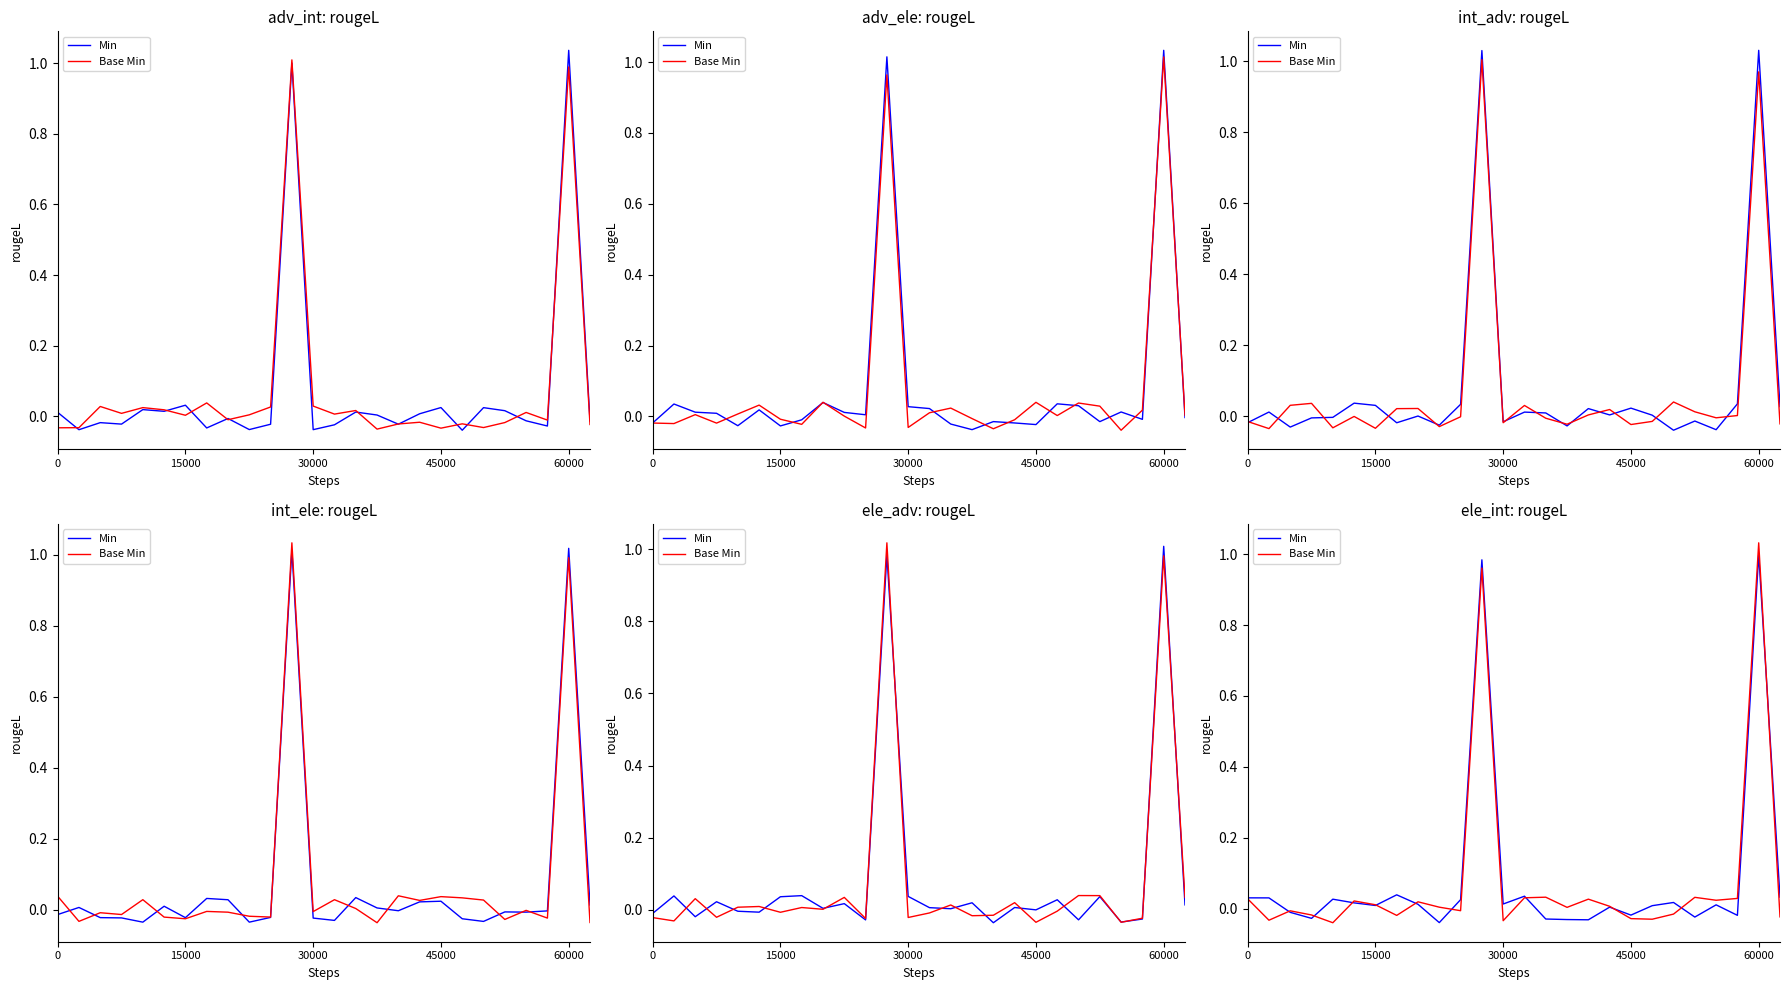

In Min, how many points are lower than both neighbors (excluding endpoints)?

8